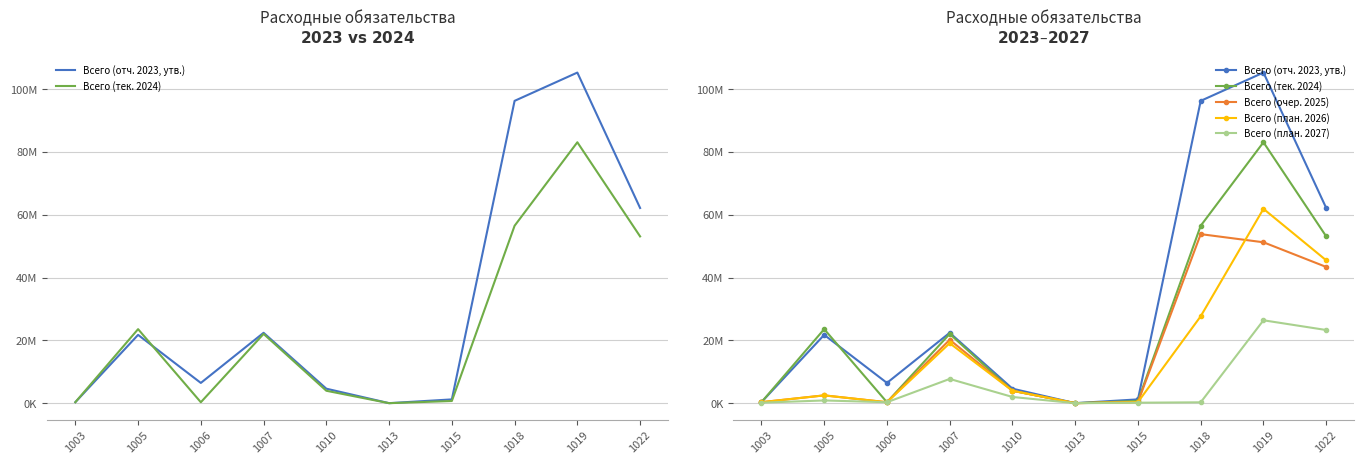

List the series in order of their peak value, lowest first.

Всего (план. 2027), Всего (очер. 2025), Всего (план. 2026), Всего (тек. 2024), Всего (отч. 2023, утв.)